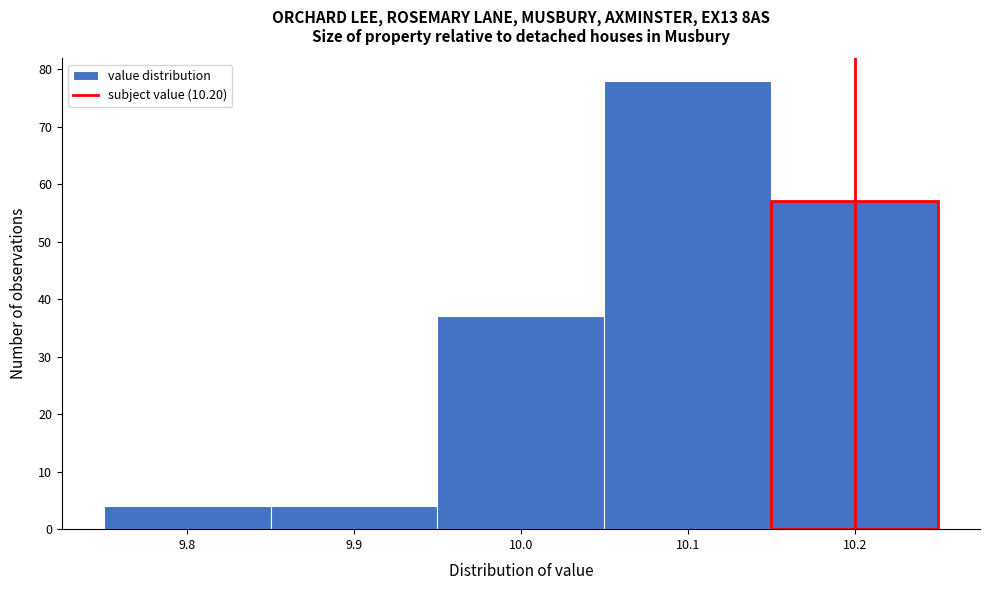

Reading left to right, list every bar in this chart as the range it spans on the x-axis followed by its height. The values are not printed on the chart, so give them approximately, as read against the axis.

9.75 to 9.85: 4
9.85 to 9.95: 4
9.95 to 10.05: 37
10.05 to 10.15: 78
10.15 to 10.25: 57